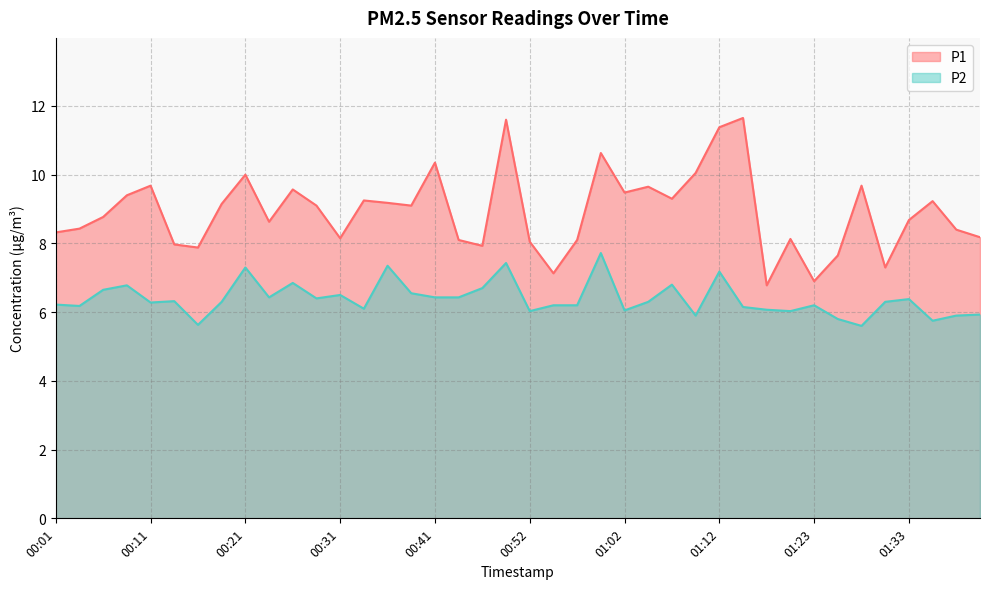

How many values in the P1 series are below 9?

20